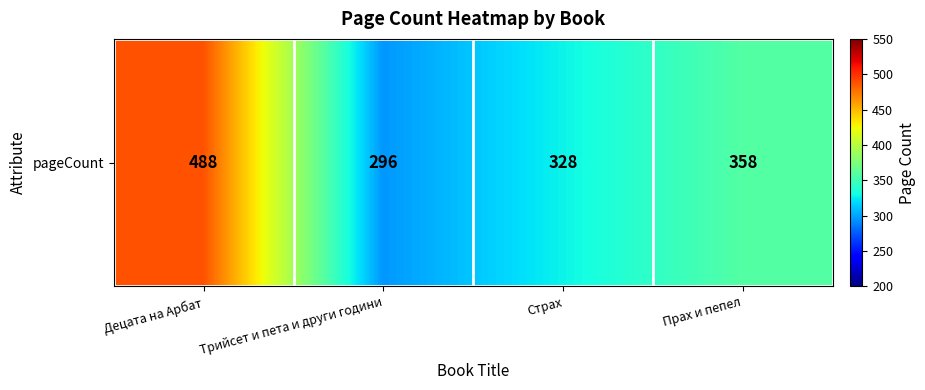

Rank the categories by value from lowest to highest.

Трийсет и пета и други години, Страх, Прах и пепел, Децата на Арбат